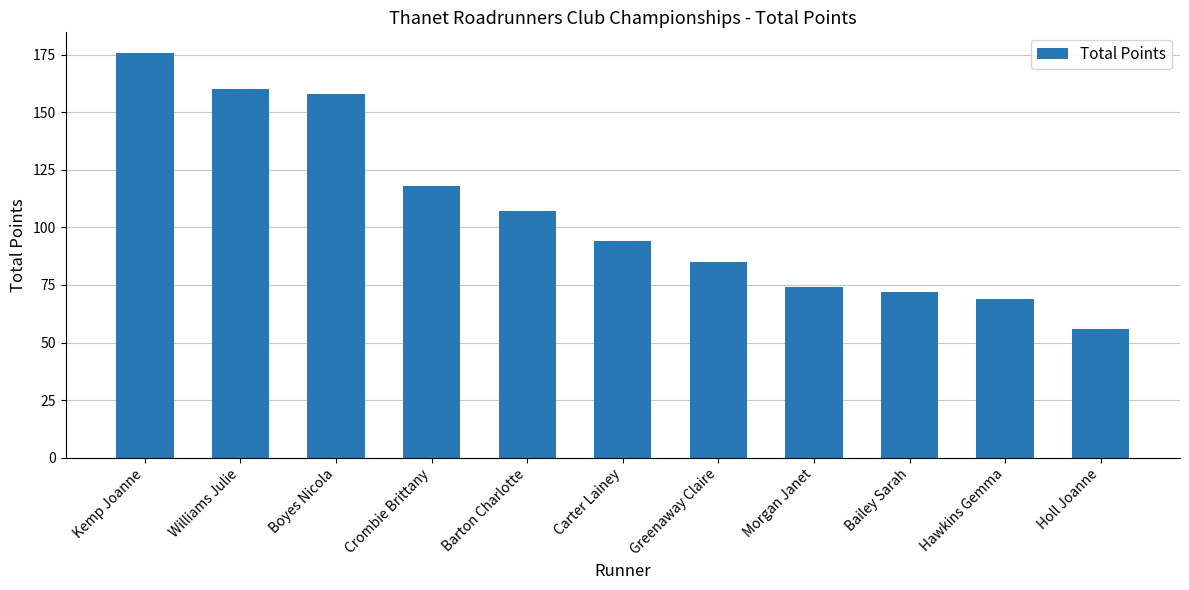

How many values are below 94?

5